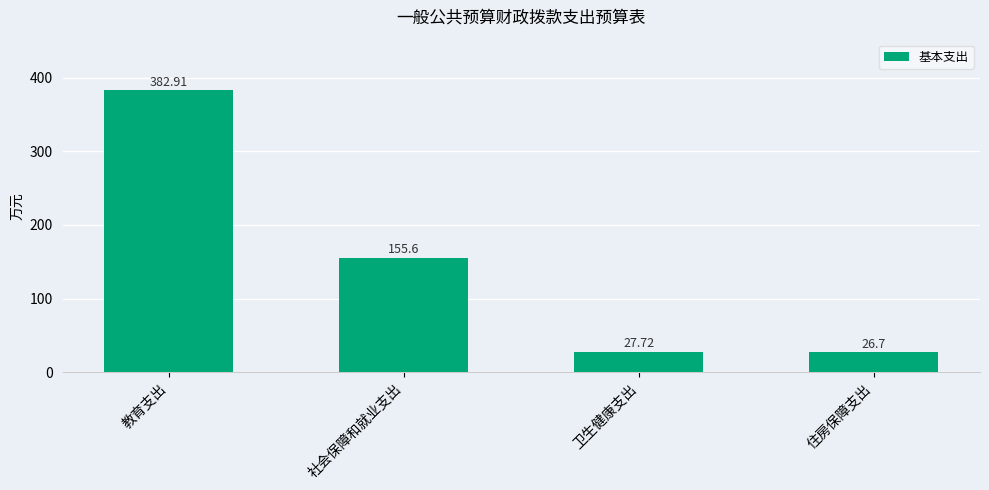

Count the number of categories in the chart.

4